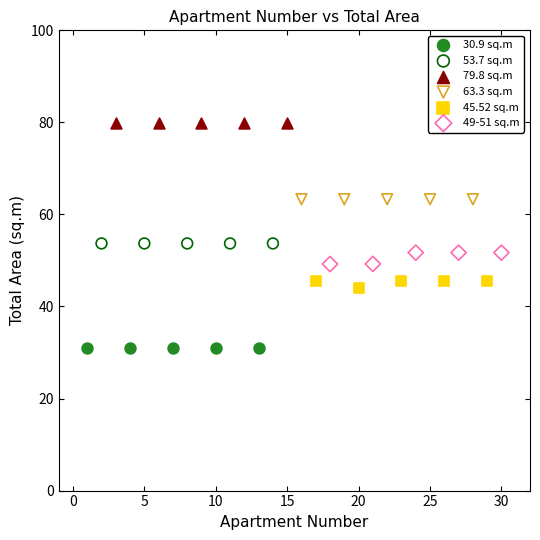

Which series contains the lowest Y value?

30.9 sq.m